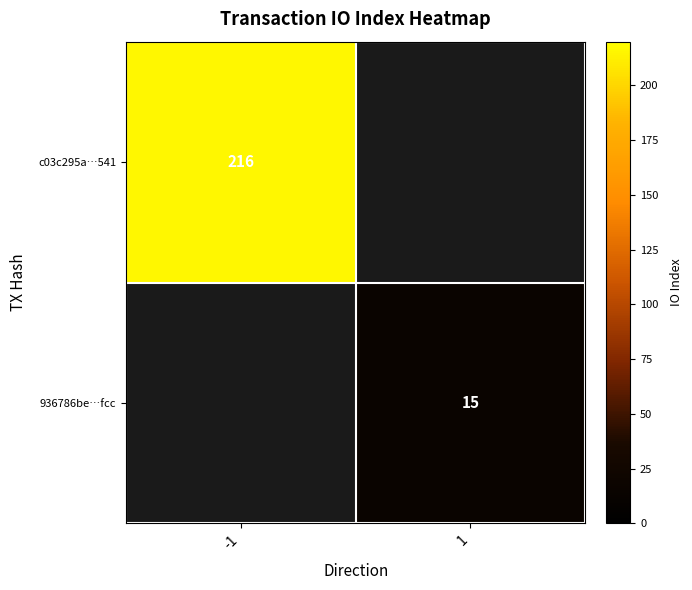

Count the number of data series in this chart.

2